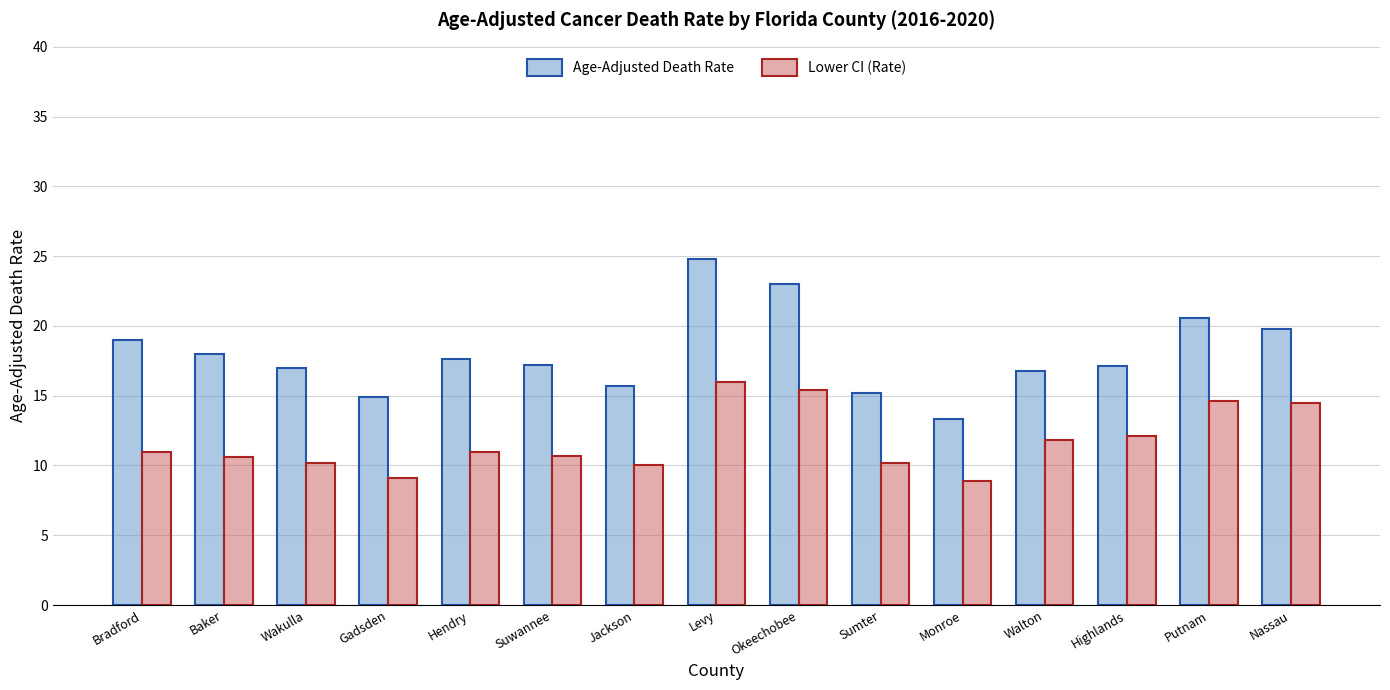

How many distinct data groups are displayed?

2